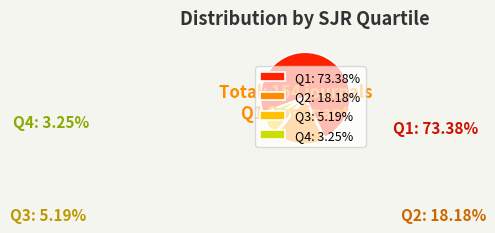

What is the largest slice in the pie chart?

Q1